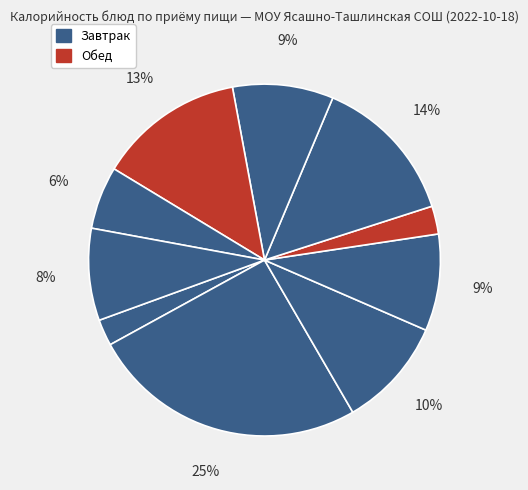

Does any single category account for the majority?

No